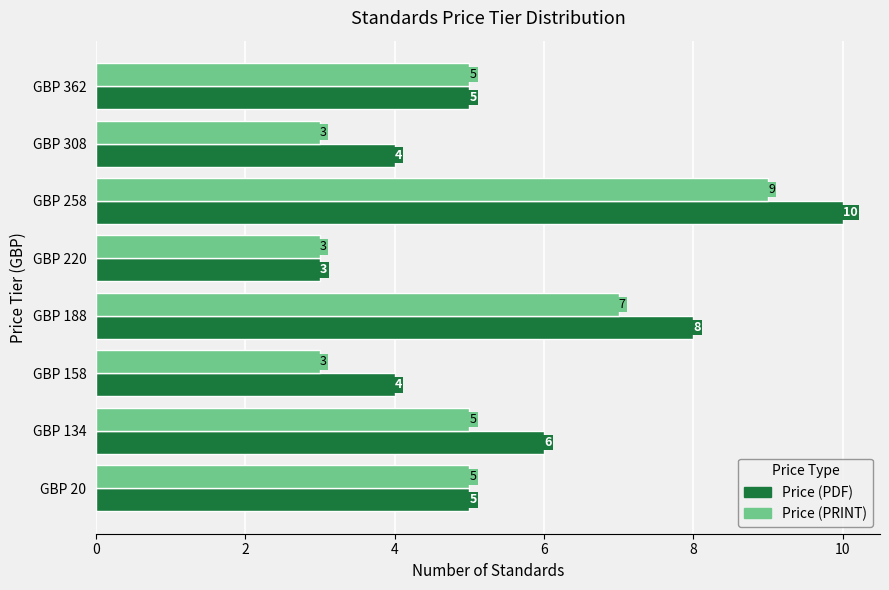

The value of Price (PDF) at GBP 20 is 1. True or false?

False